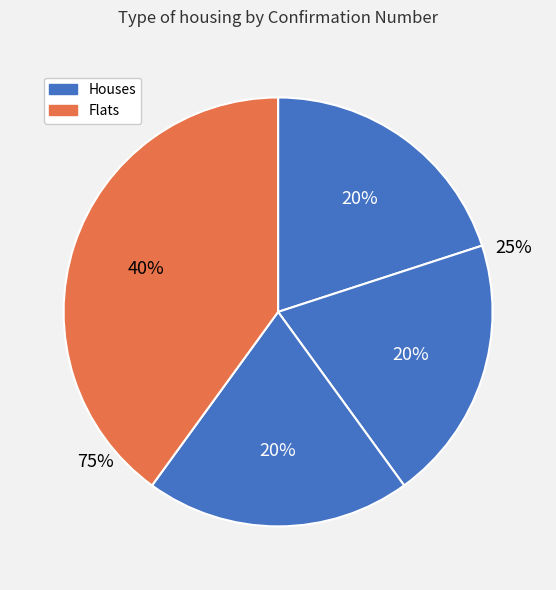

Does 40033 represent more than half of the total?

No